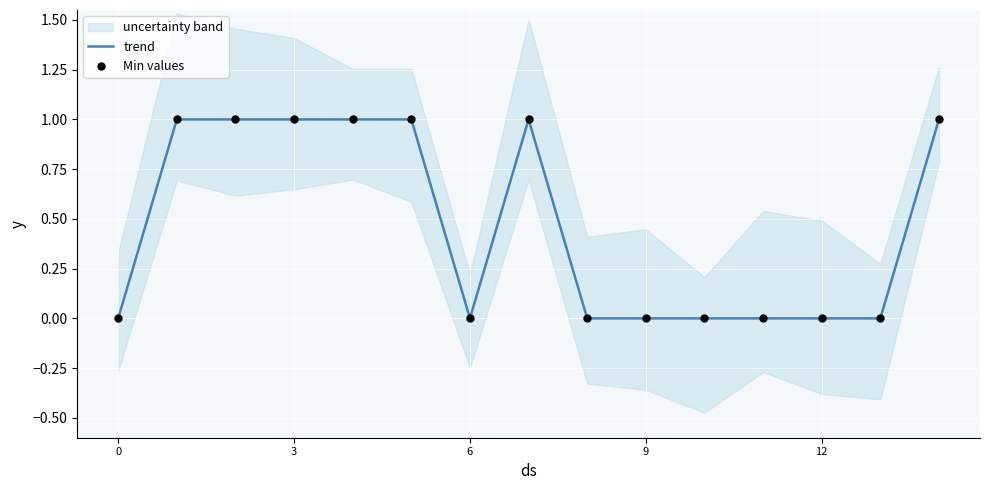

Is the value of trend at 9 greater than the value of Min values at 8?

Yes